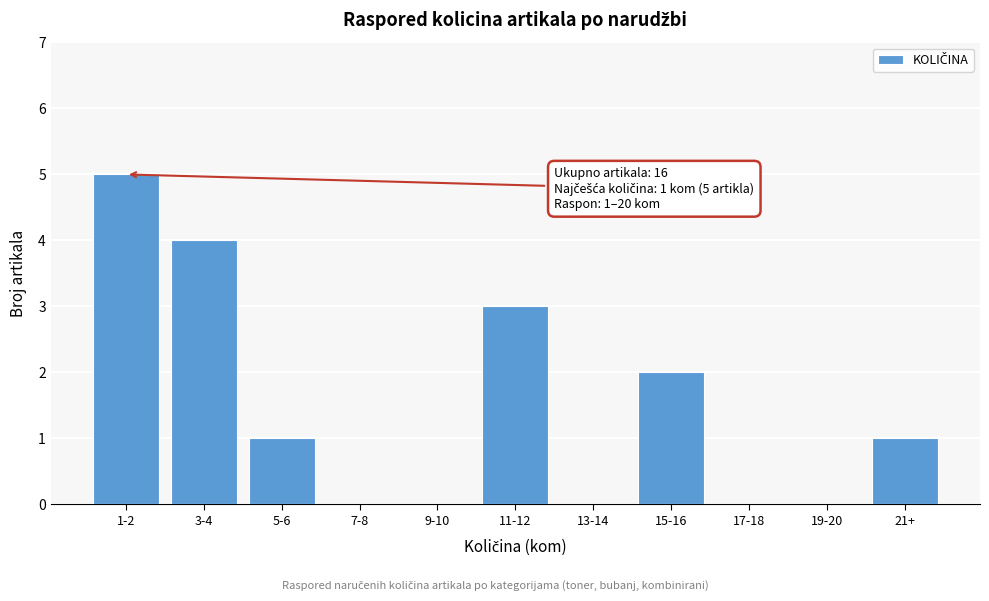

Reading left to right, what are all the values shown in this chart?

1-2=5	3-4=4	5-6=1	7-8=0	9-10=0	11-12=3	13-14=0	15-16=2	17-18=0	19-20=0	21+=1